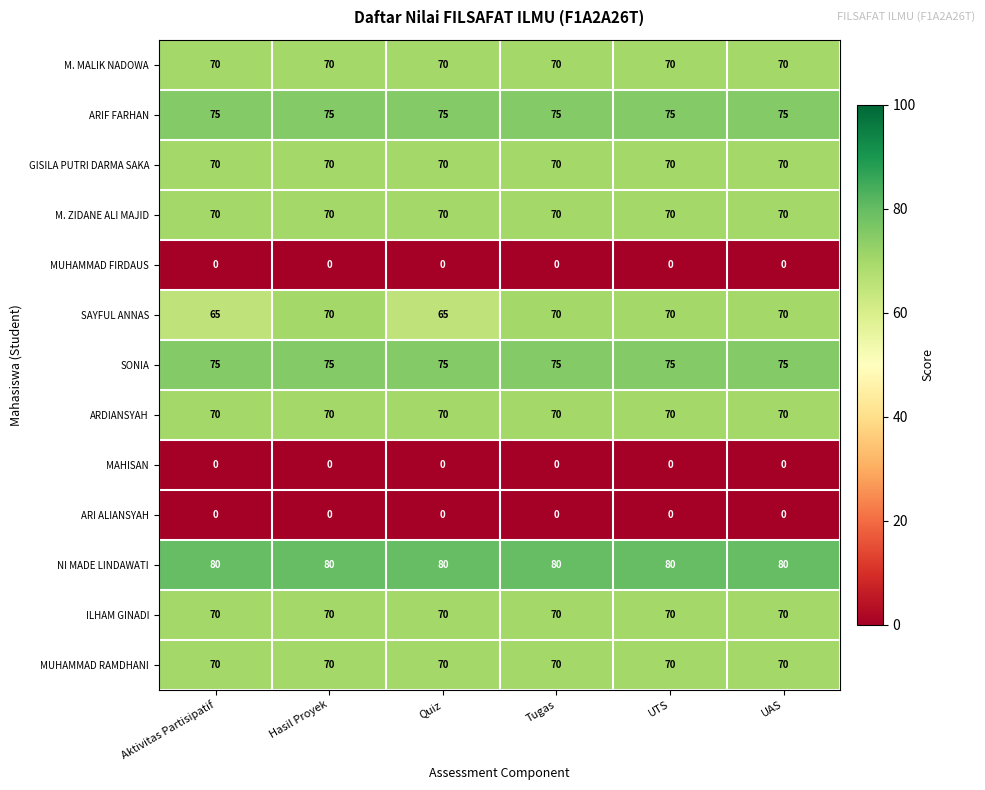

What is the maximum value for MUHAMMAD RAMDHANI?

70